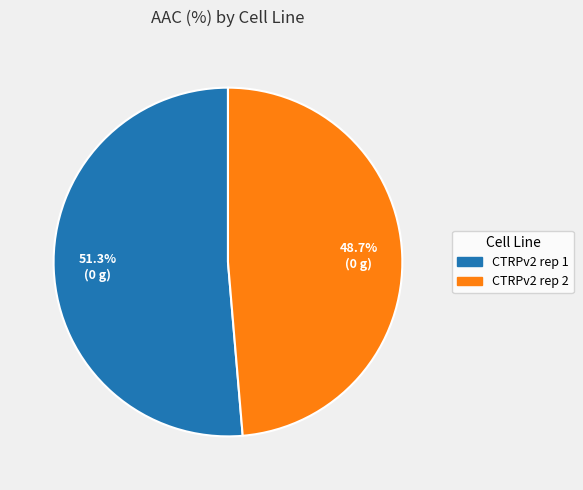

What is the majority slice?

CTRPv2 rep 1